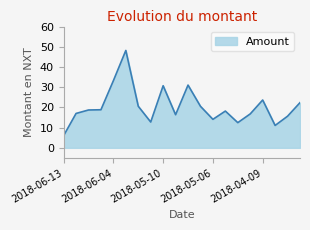

What is the greatest value displayed?

48.2